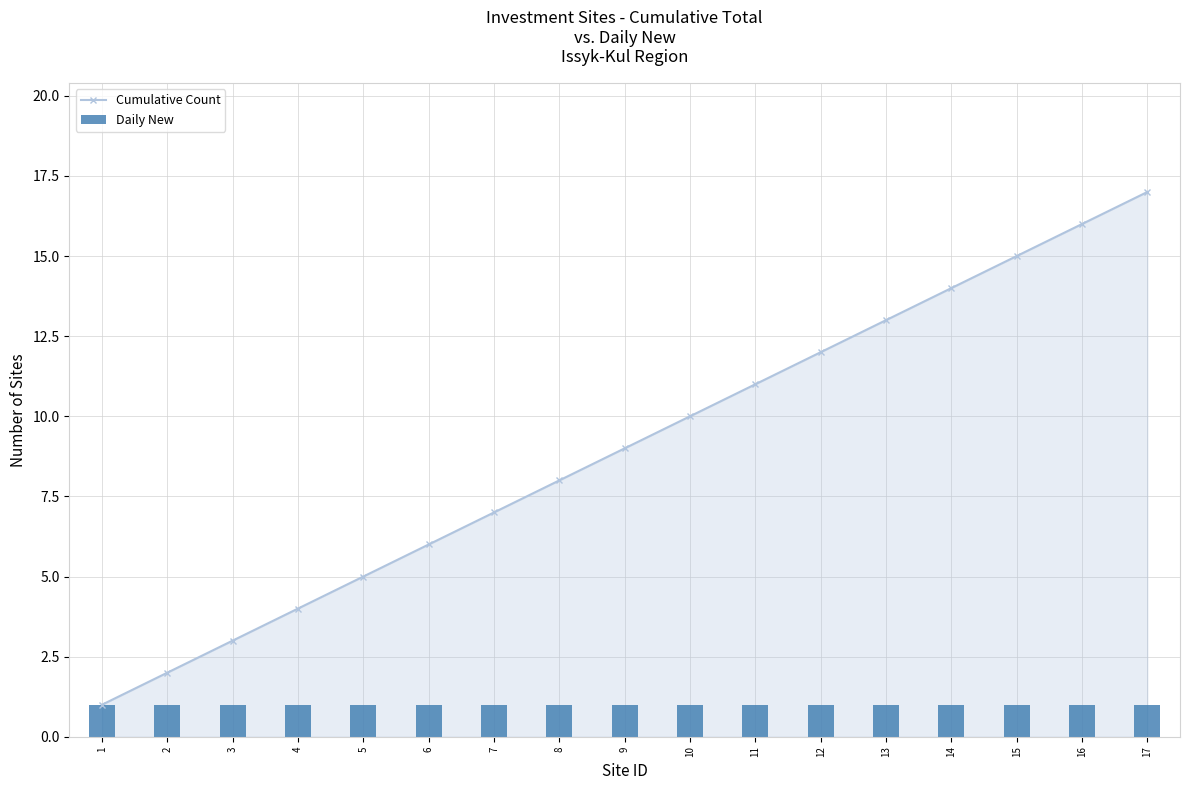

What are all the series names shown in the legend?

Cumulative Count, Daily New